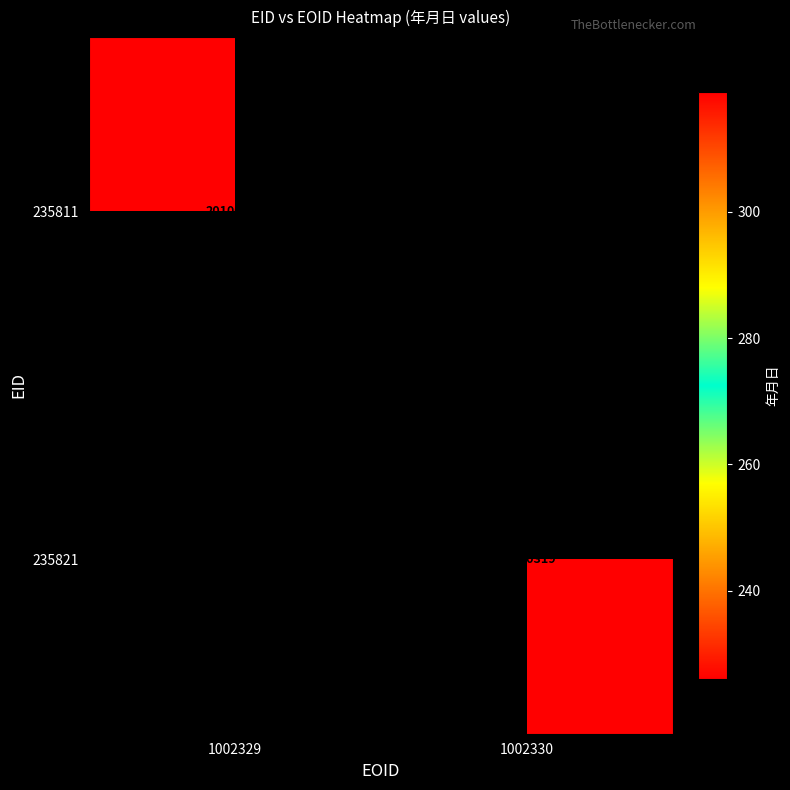

Is it true that 235821 equals 20100319 at 1002330?

True